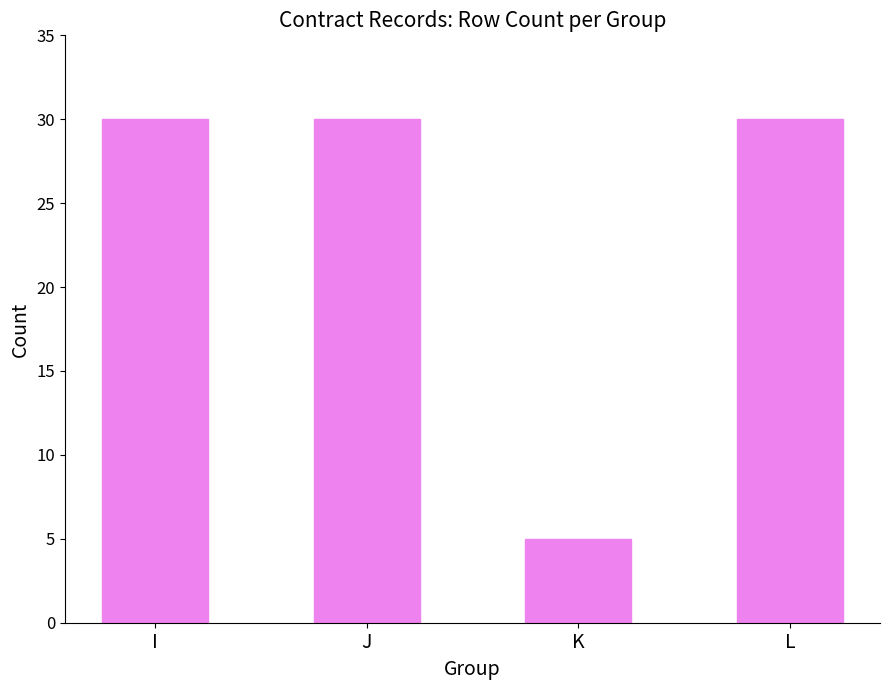

The value at J is 45. True or false?

False